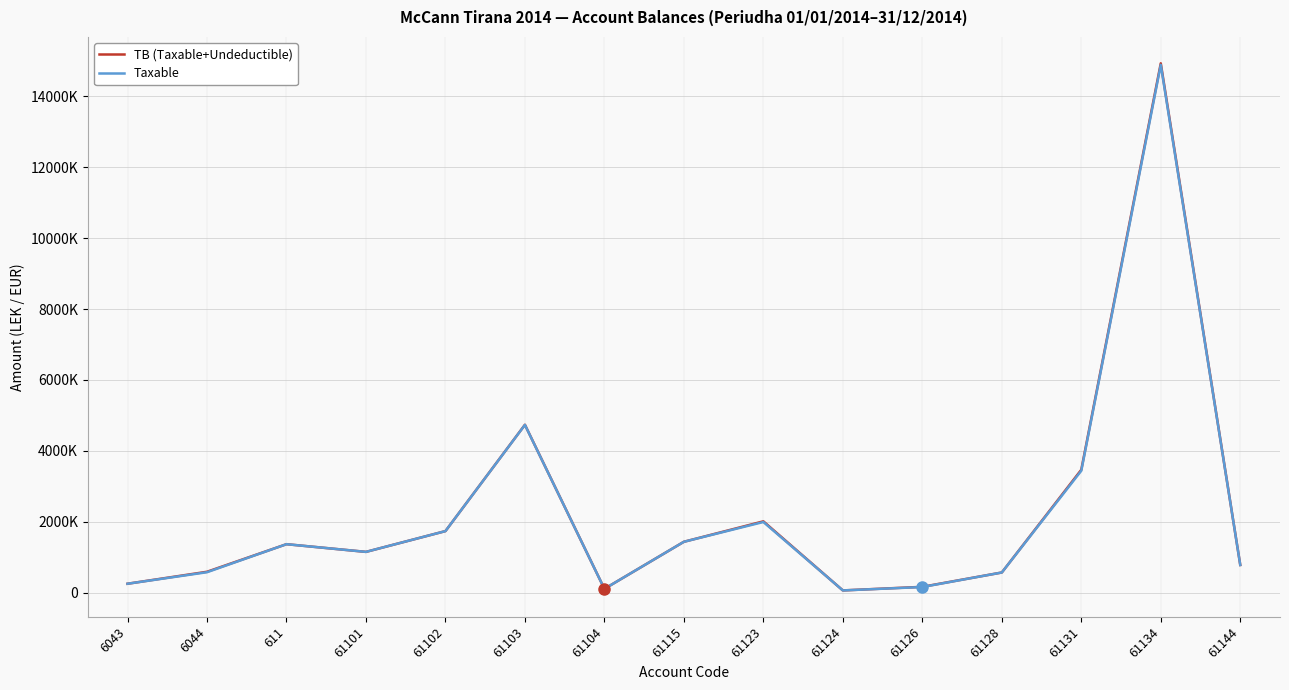

What are all the series names shown in the legend?

TB (Taxable+Undeductible), Taxable